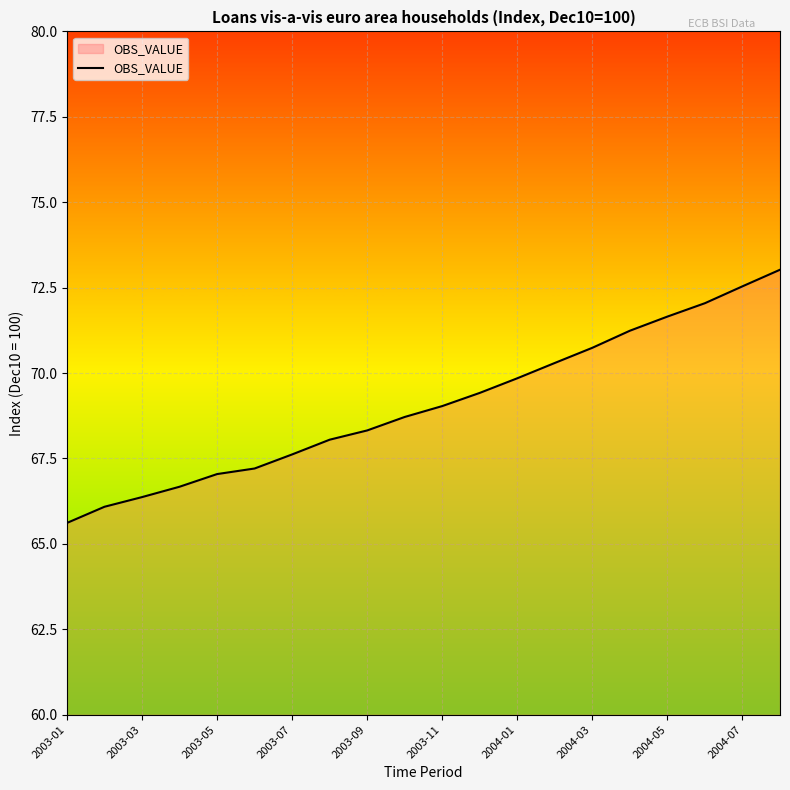

How many values are below 69?

10